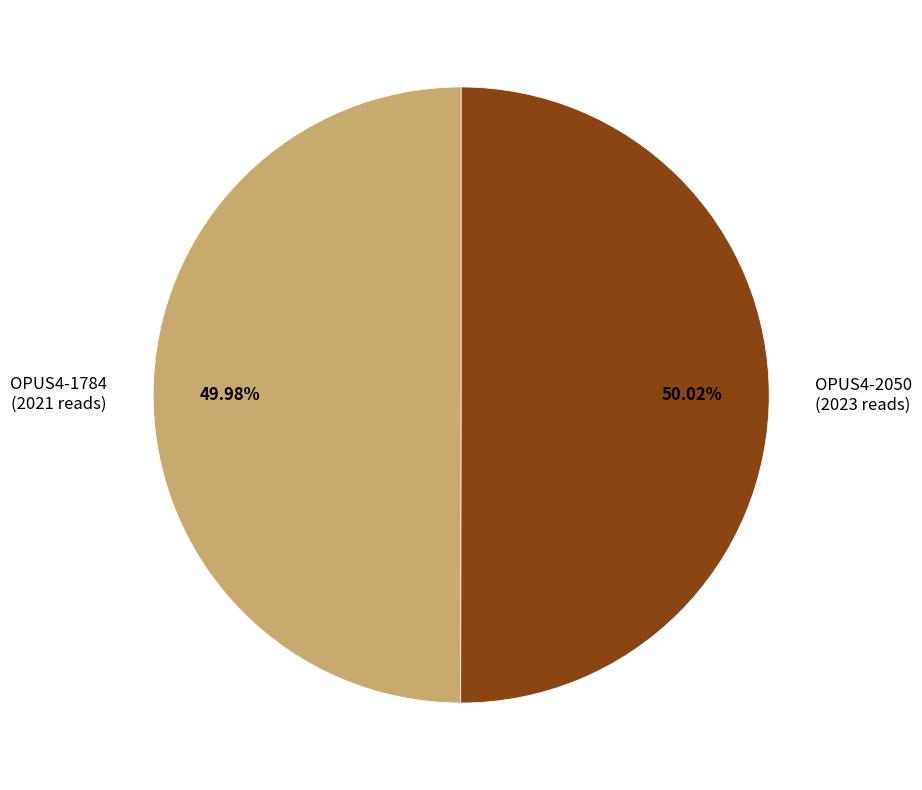

What is the ratio of the value at OPUS4-2050 (2023 reads) to the value at OPUS4-1784 (2021 reads)?

1.0